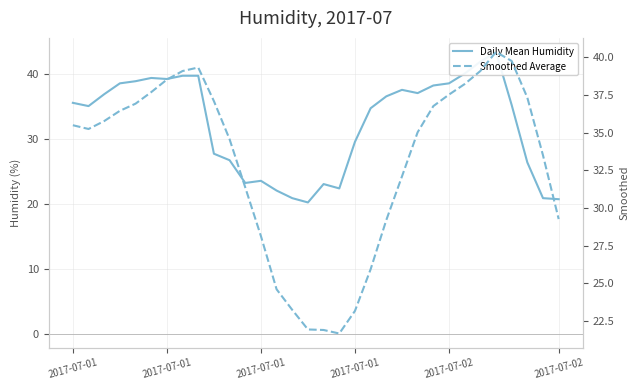

The Daily Mean Humidity series shows 39.7 at 7. True or false?

True